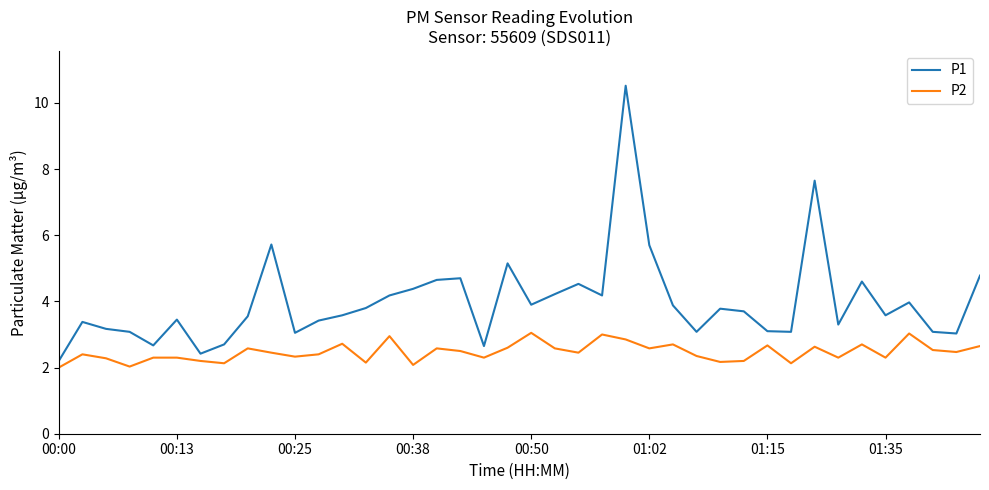

What is the highest value of the P1 series?

10.5